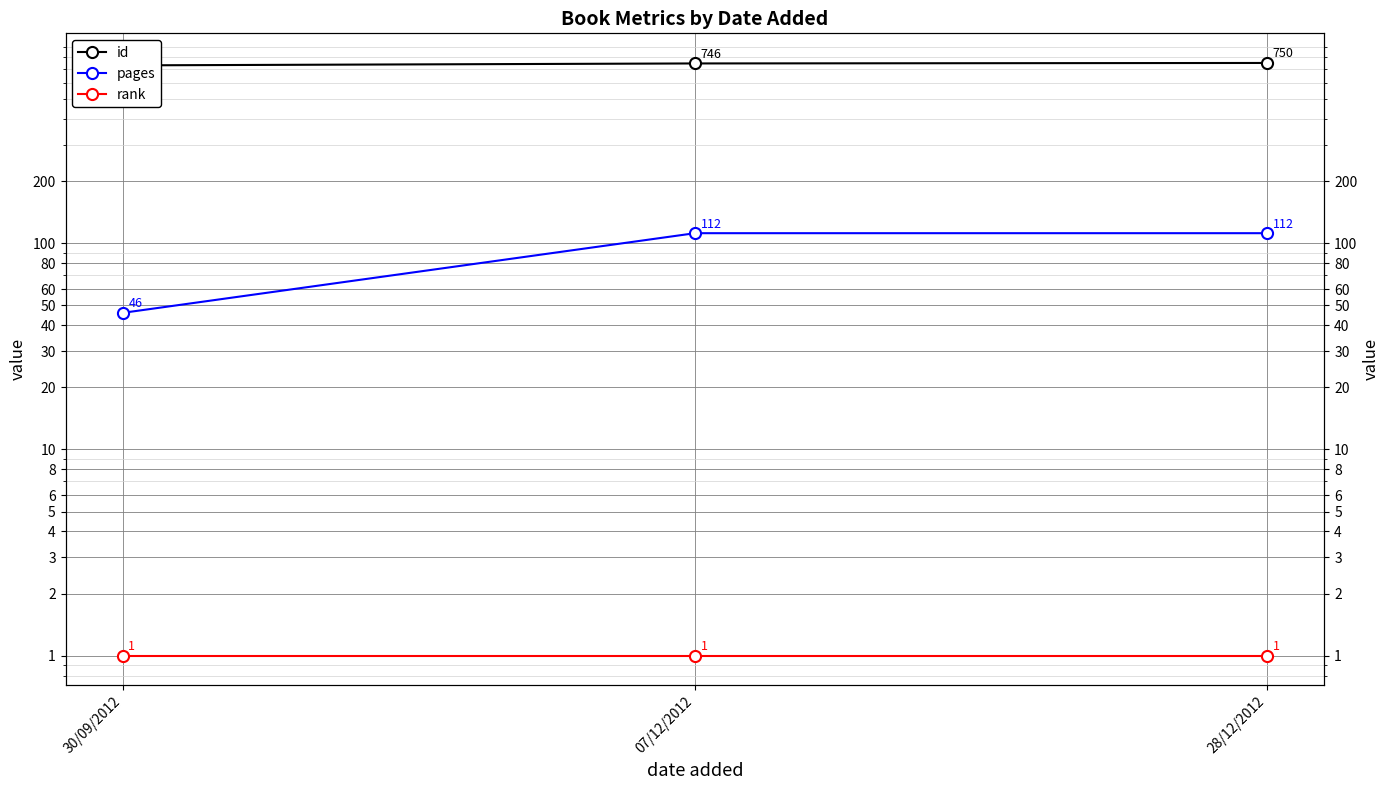

The value of pages at 07/12/2012 is 112. True or false?

True